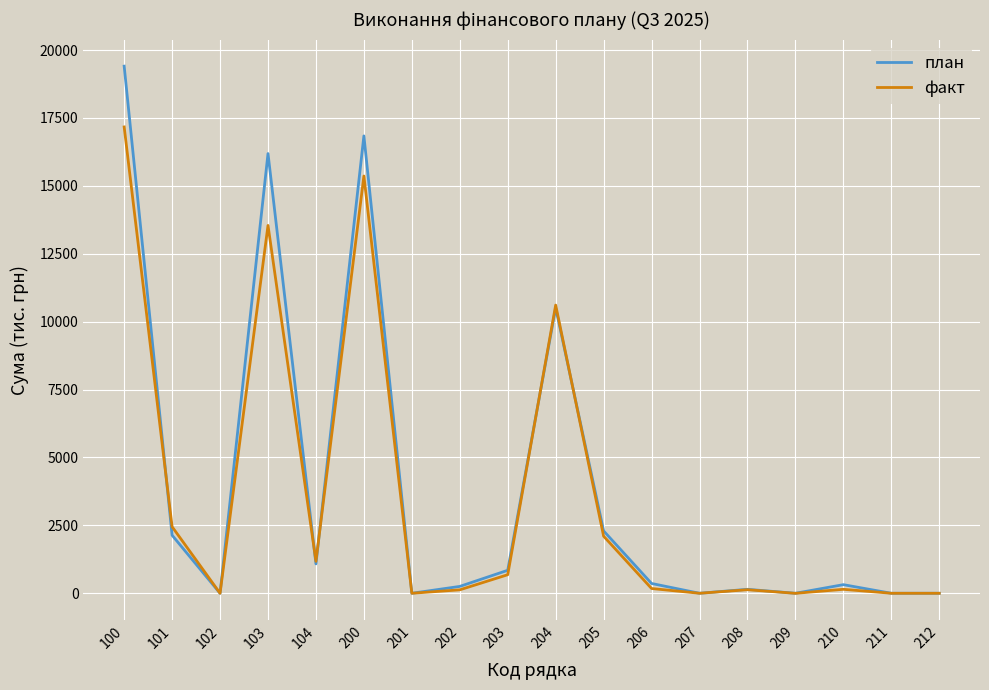

Rank the series by their maximum value, from lowest to highest.

факт, план